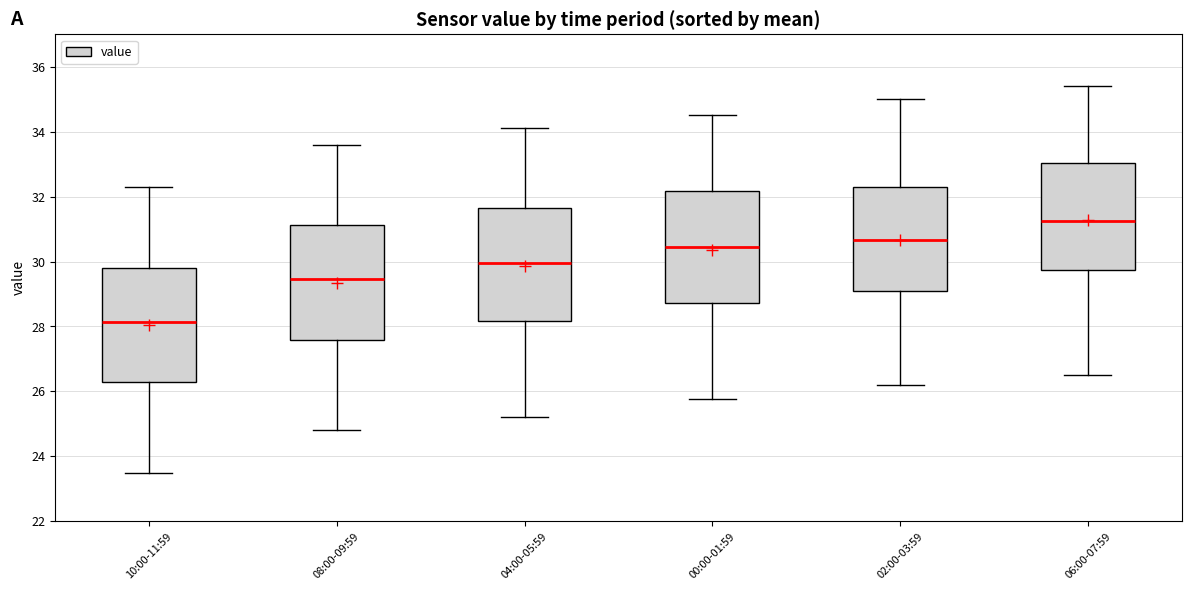

Which box has the highest median line?

06:00-07:59